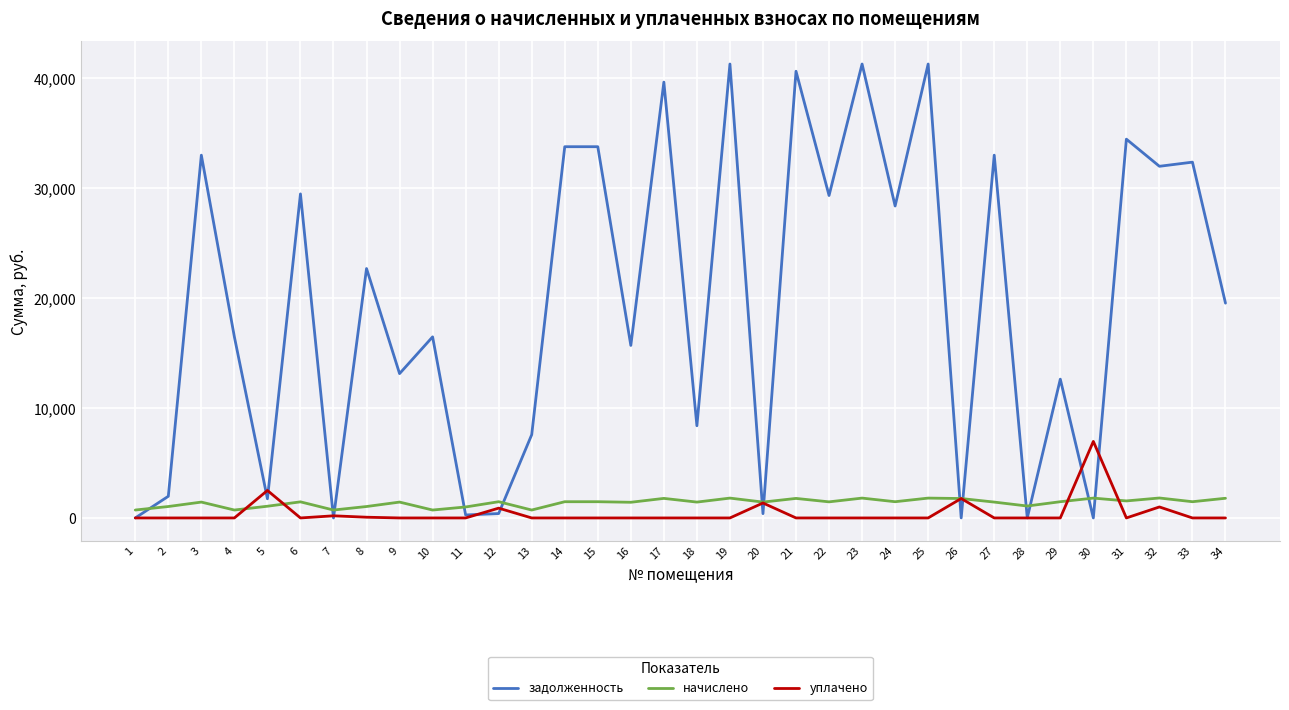

What are all the series names shown in the legend?

задолженность, начислено, уплачено